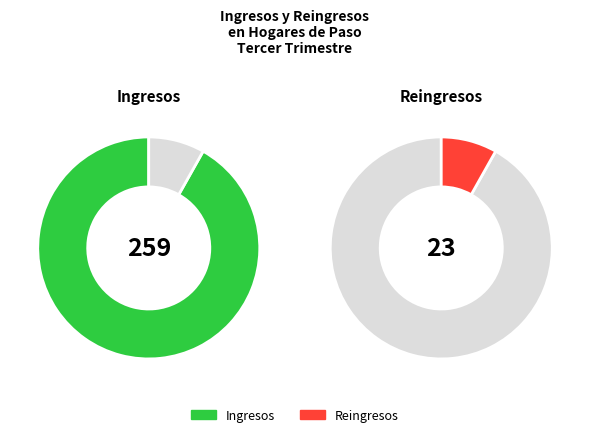

Between Reingresos and Ingresos, which is larger?

Ingresos